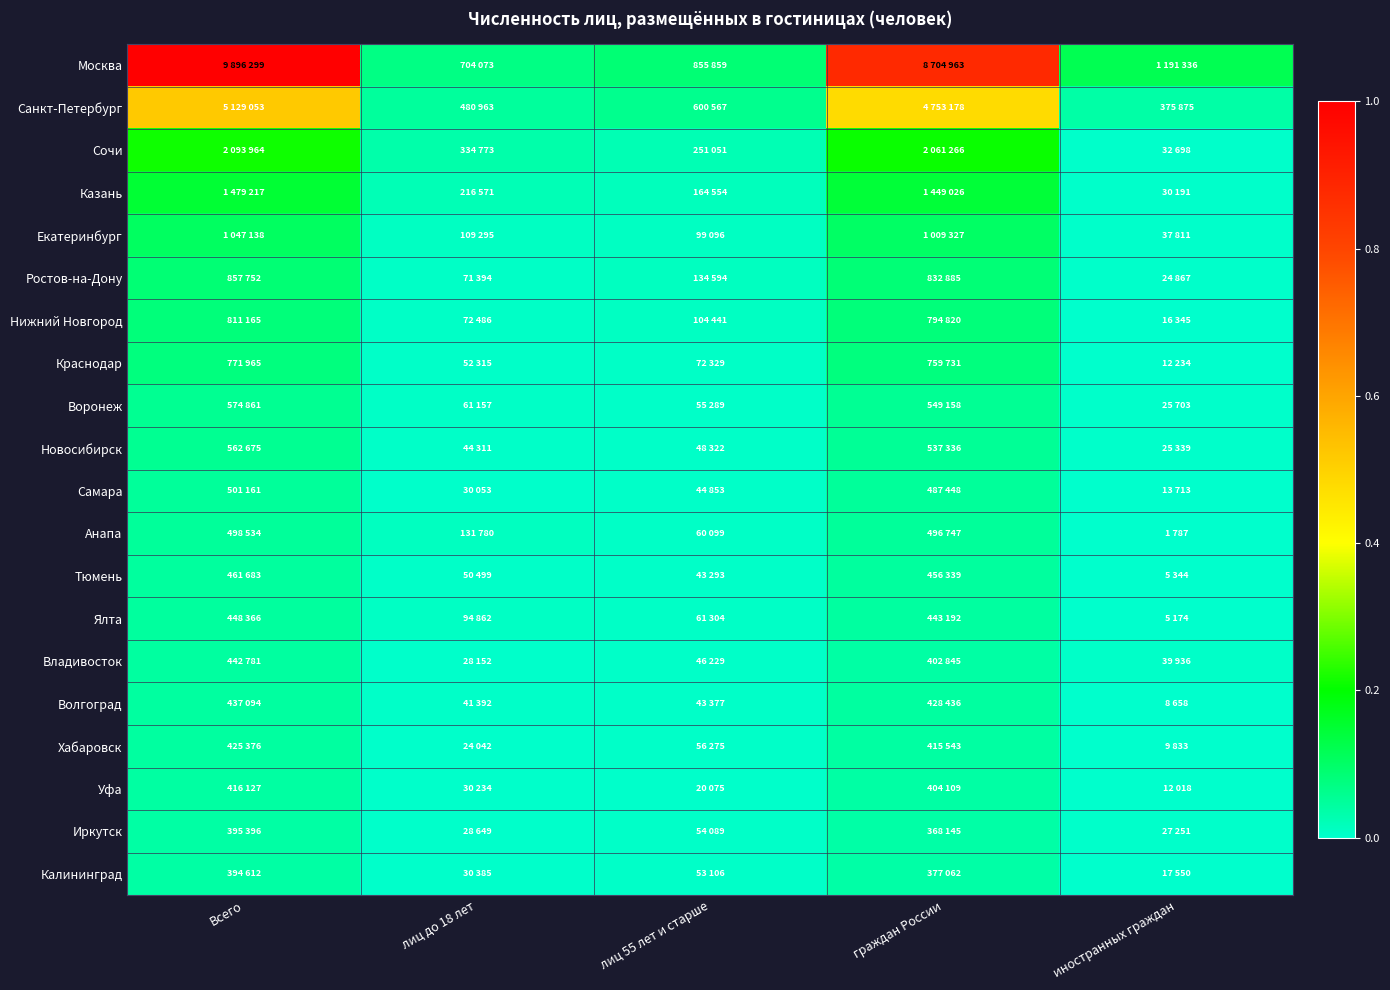

At how many categories does at least one series exceed 0?

5